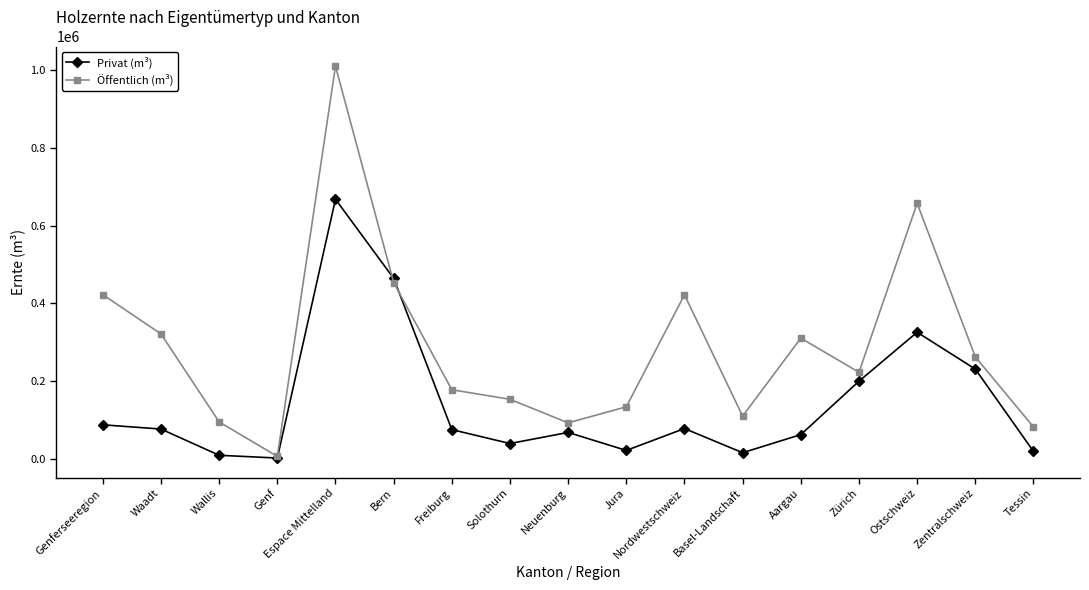

What is the average value of the Öffentlich (m³) series?

290138